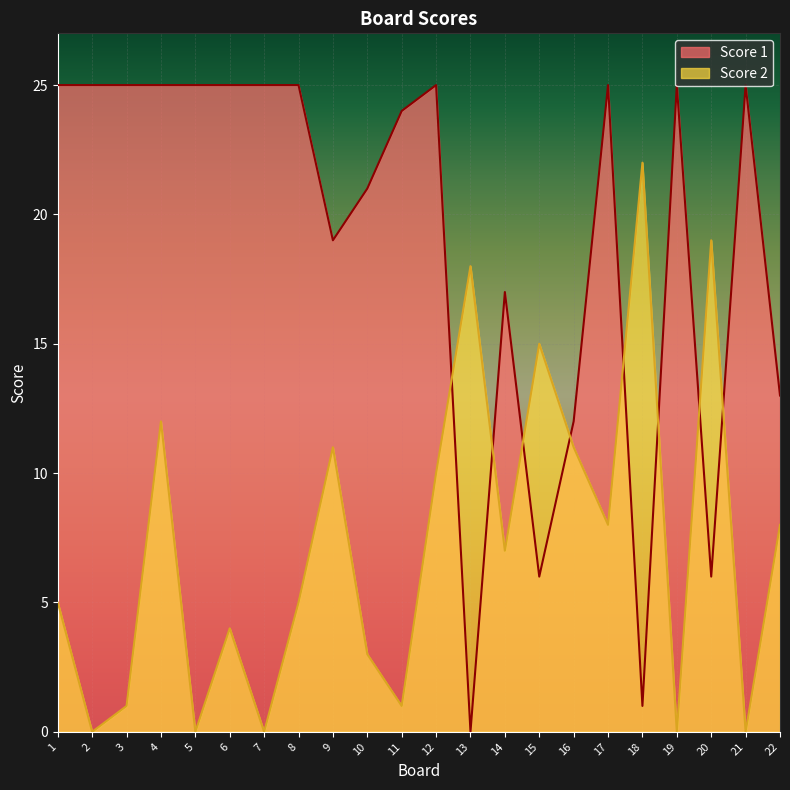

What is the difference between the maximum and minimum values in the Score 2 series?

22